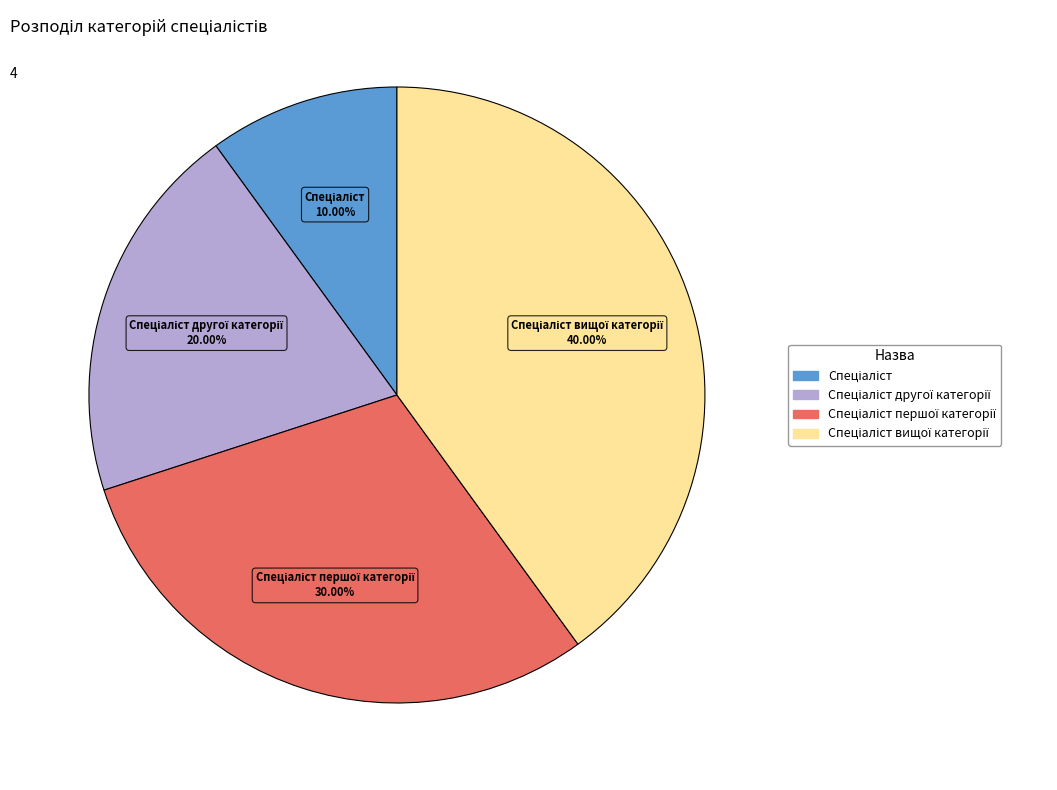

Does any single category account for the majority?

No